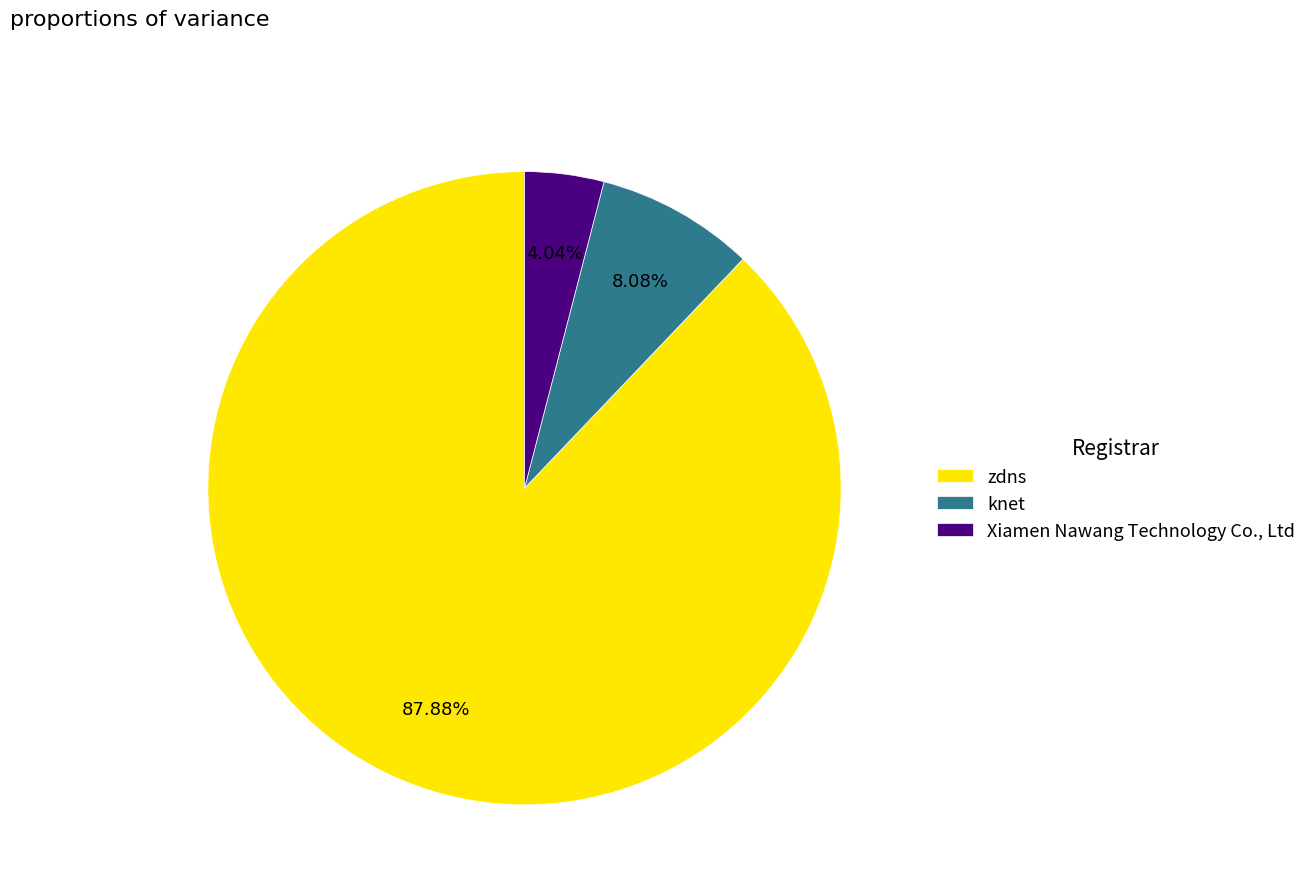

What percentage is NOT represented by zdns?

12.1%